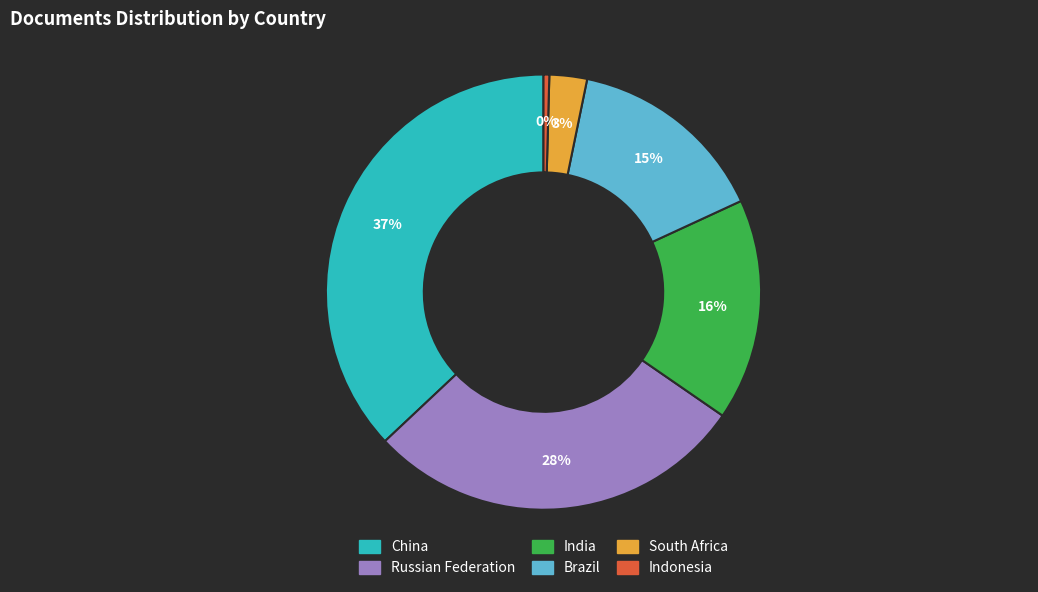

Which has a higher value, South Africa or Indonesia?

South Africa